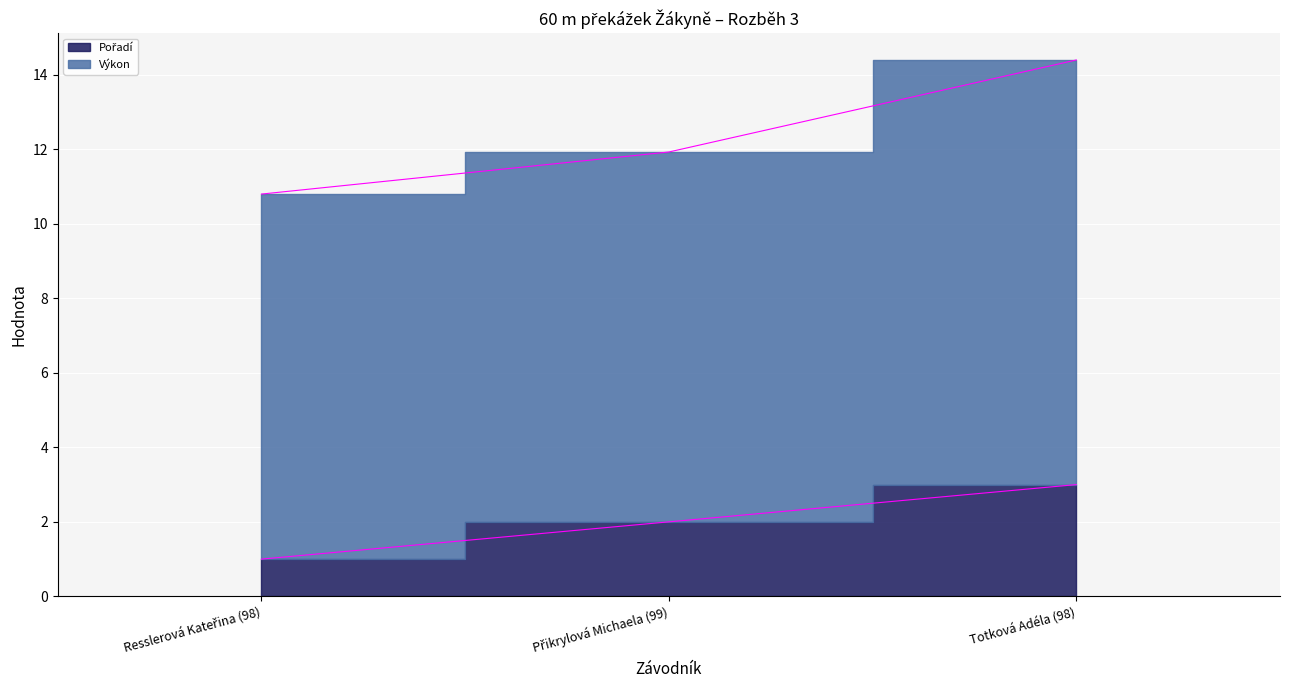

True or false: the data shows 1 at Přikrylová Michaela (99).

False